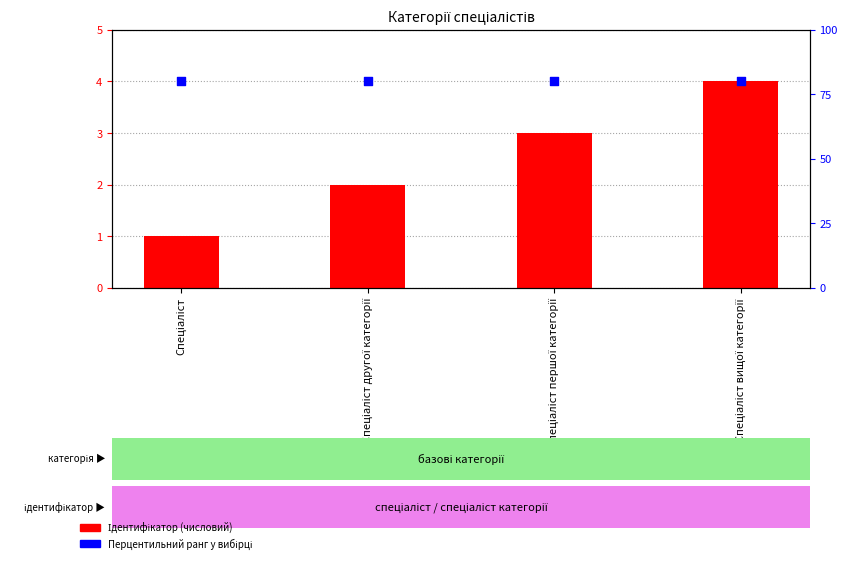

Which series has the largest total across all categories?

Перцентильний ранг